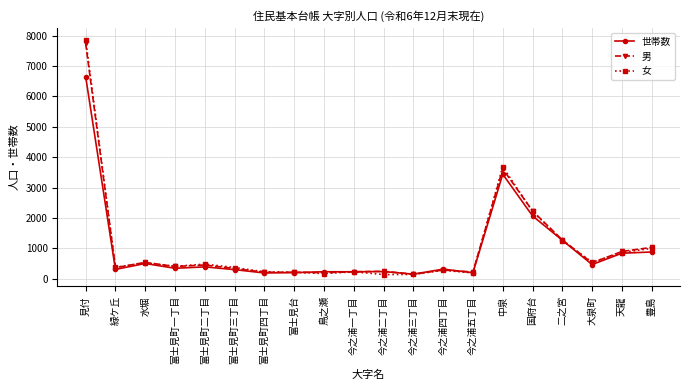

Which series has the widest spread of values?

女